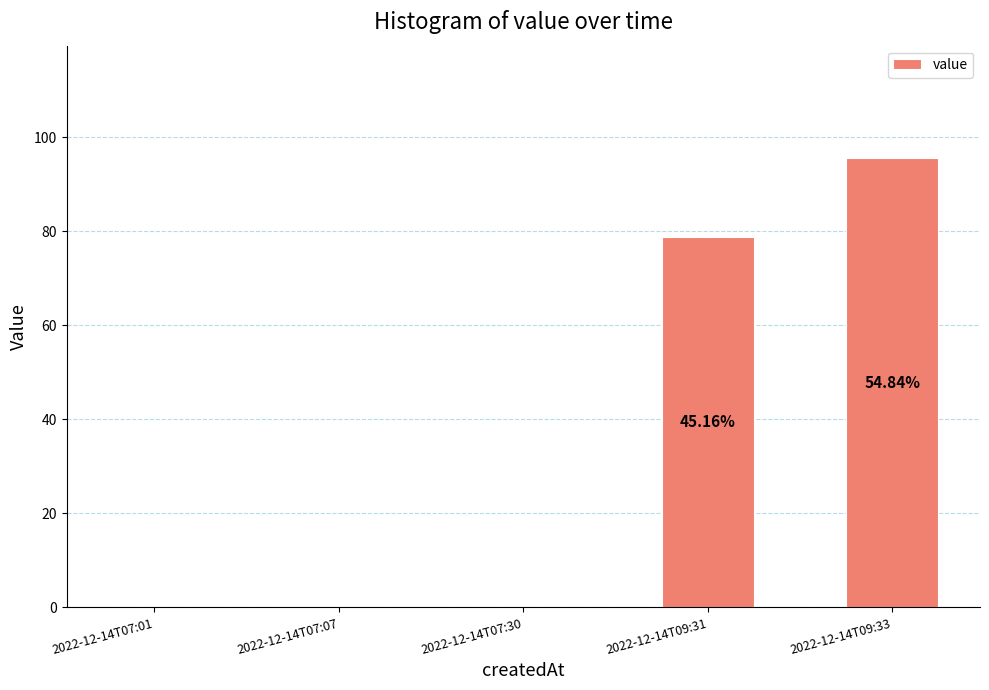

What is the greatest value displayed?

95.6